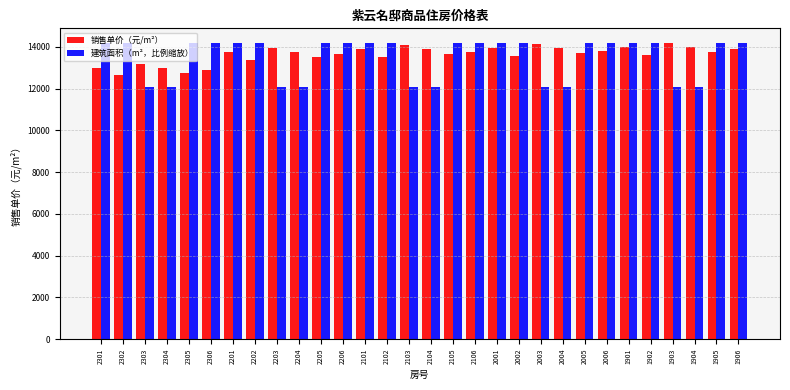

How many distinct data groups are displayed?

2